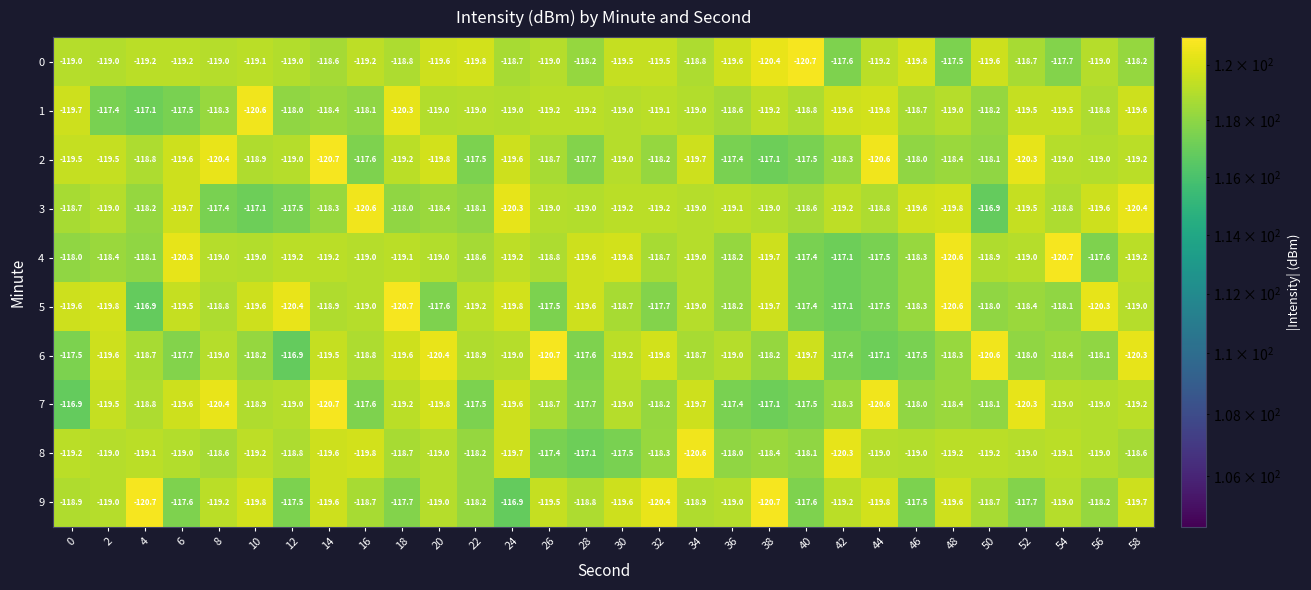

What is the spread (max minus min) of values at 8?

3.0